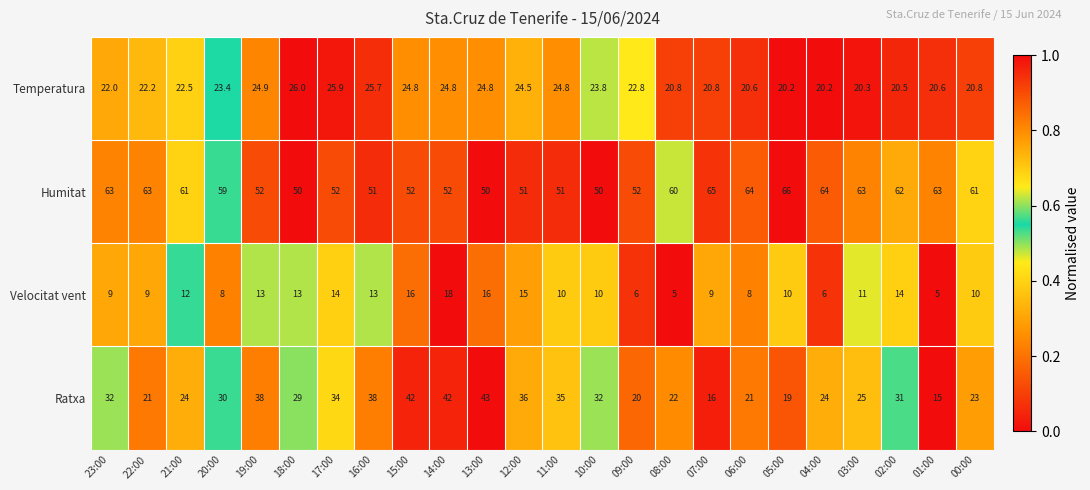

Which series has the largest range (max minus min)?

Ratxa